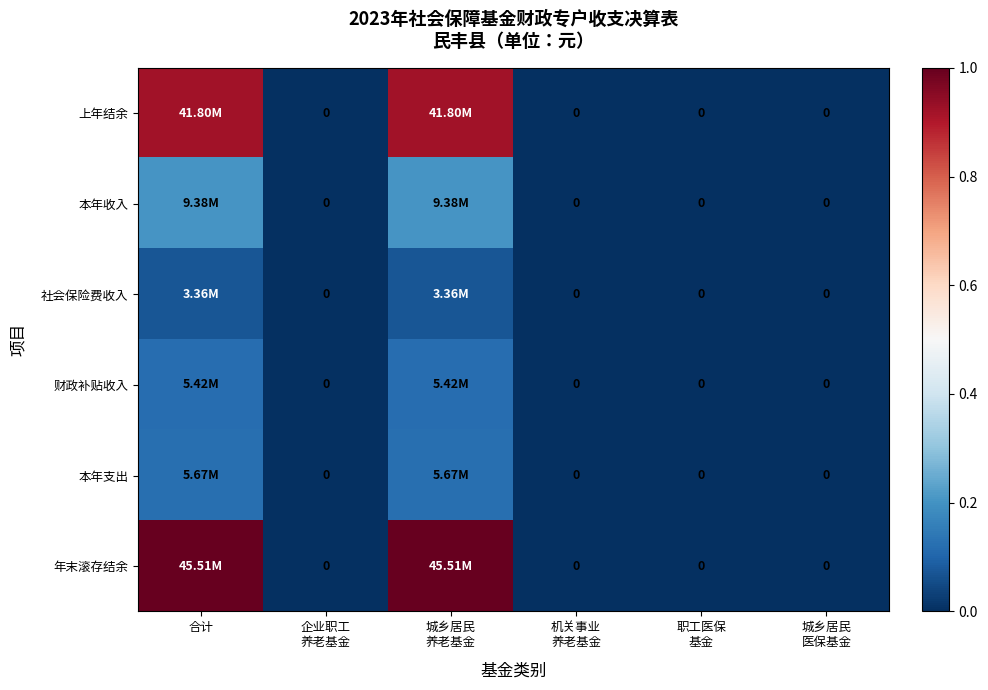

Is it true that 本年支出 equals -0.1 at 职工医保 基金?

False